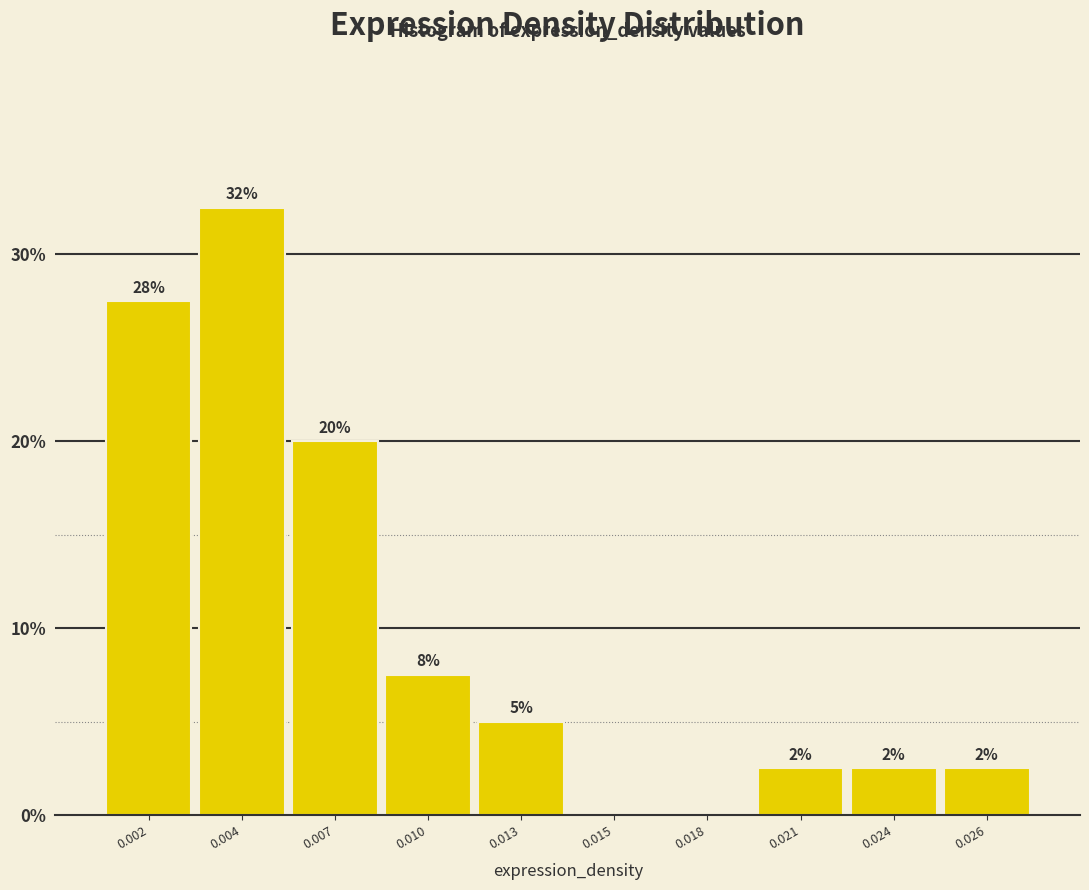

Are the bars horizontal?

No